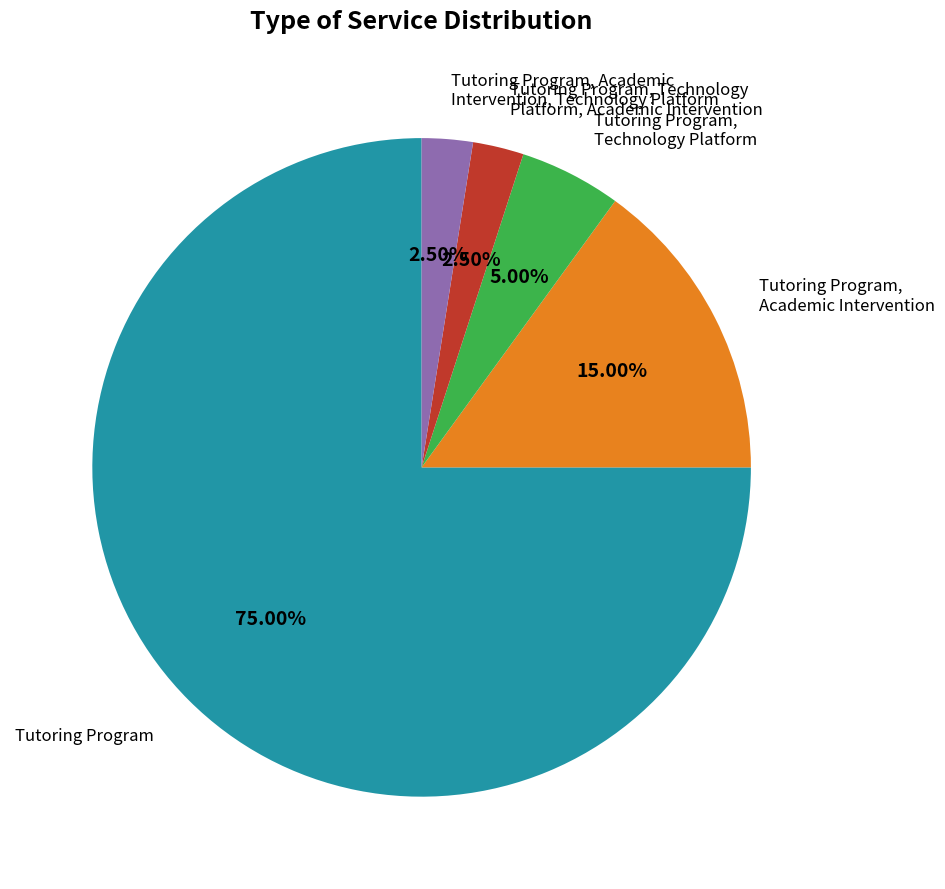

How many slices are in this pie chart?

5